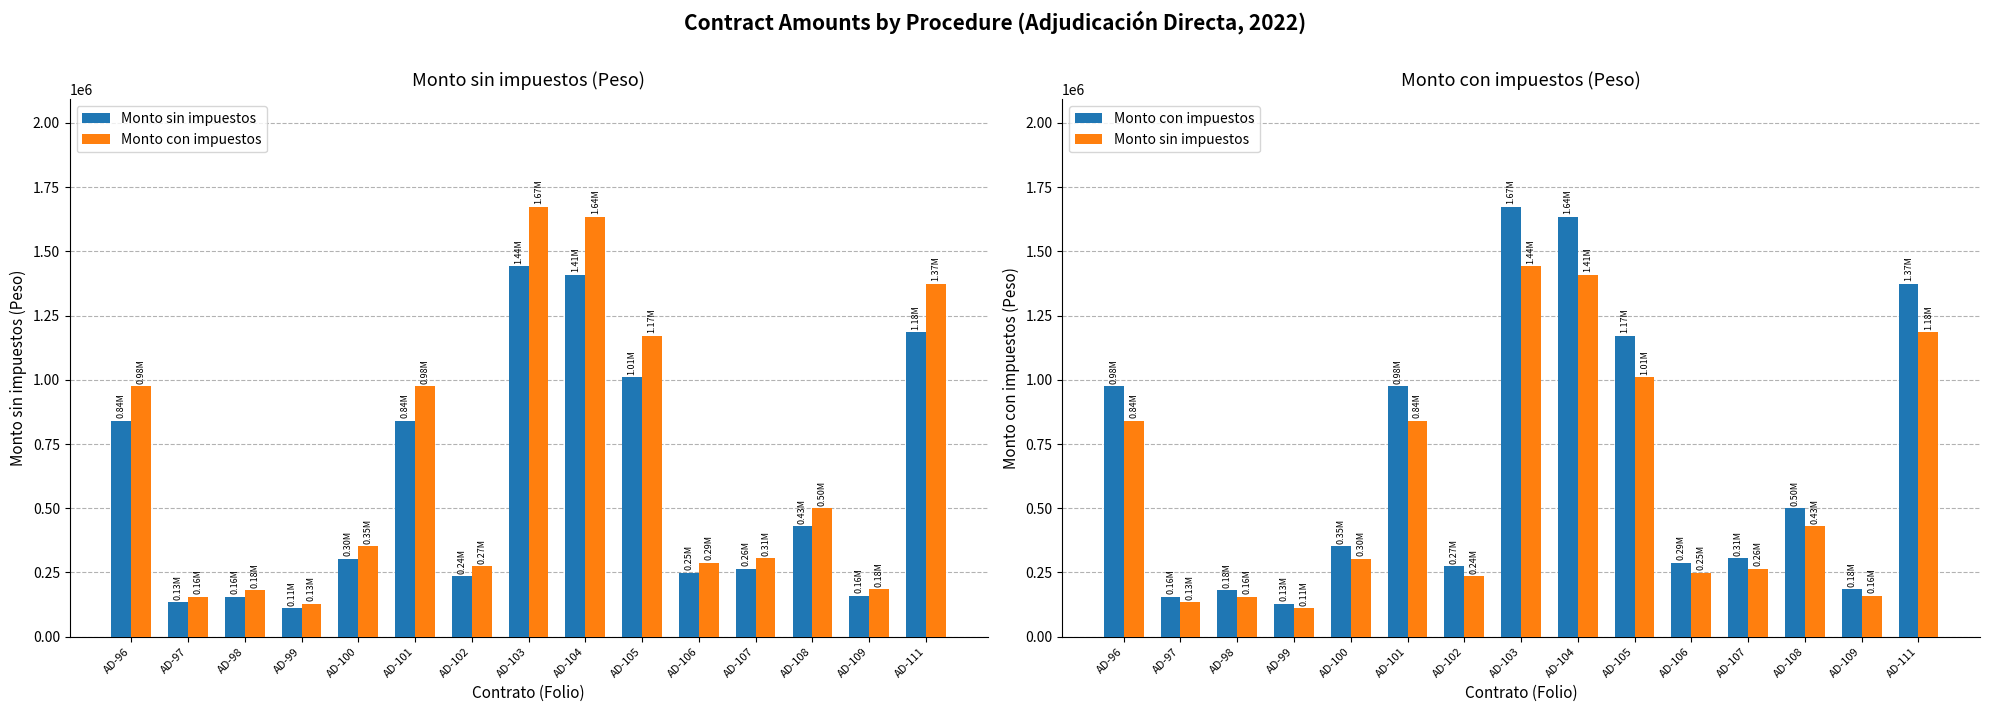

The value of Monto con impuestos at AD-101 is 975142.4. True or false?

True